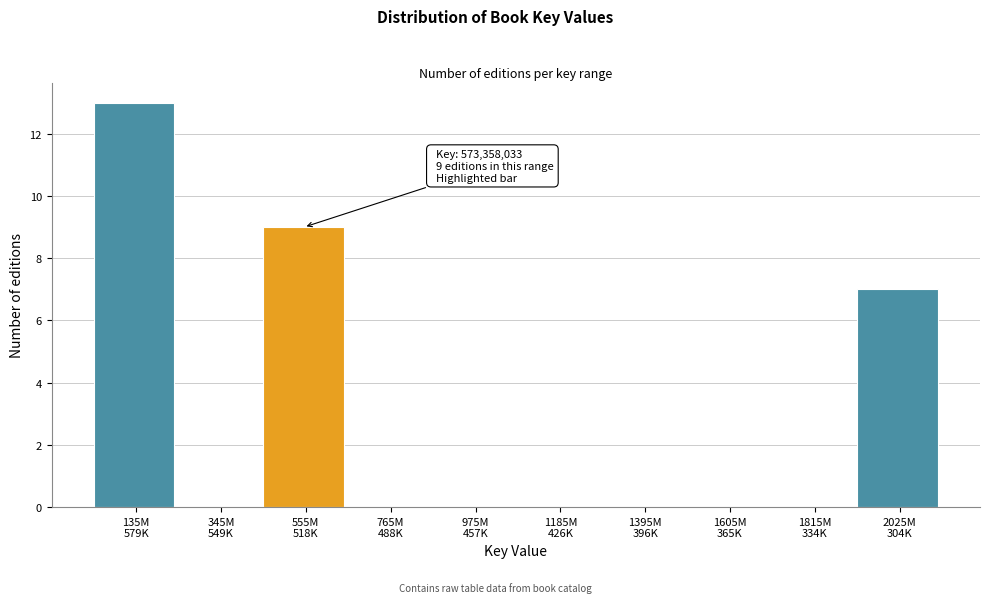

What is the maximum value shown in the chart?

13